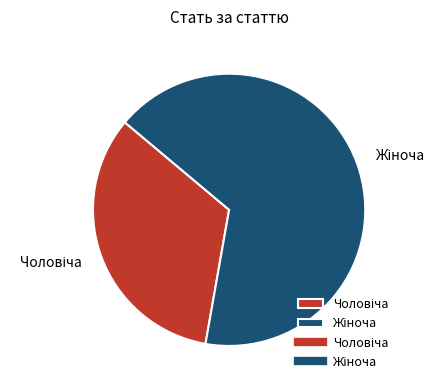

How many segments does this pie chart have?

2